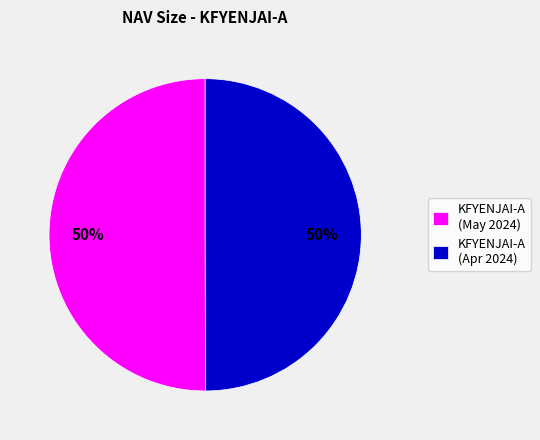

Do KFYENJAI-A (Apr 2024) and KFYENJAI-A (May 2024) together represent more than half of the pie?

Yes